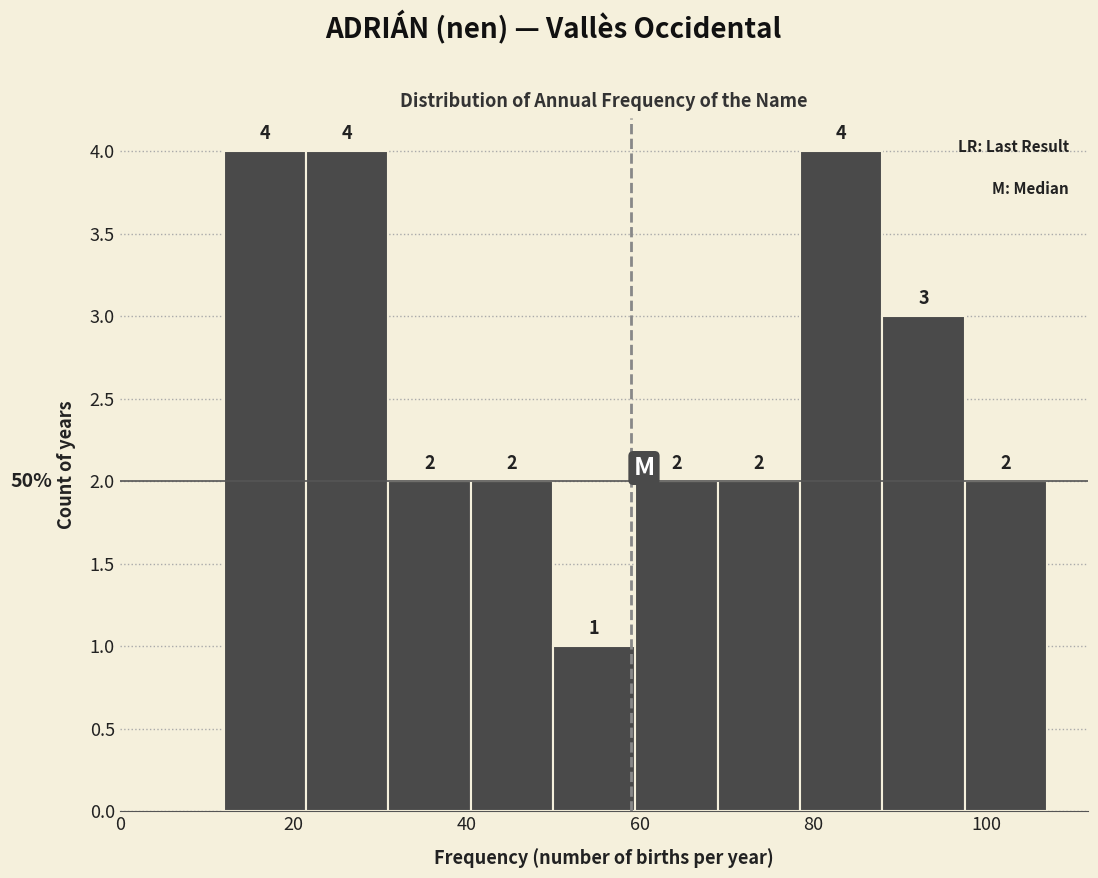

Reading left to right, list every bar in this chart as the range it spans on the x-axis followed by its height. The bar edges are not printed on the chart, so give them approximately, as read against the axis.

12.0 to 21.5: 4
21.5 to 31.0: 4
31.0 to 40.5: 2
40.5 to 50.0: 2
50.0 to 59.5: 1
59.5 to 69.0: 2
69.0 to 78.5: 2
78.5 to 88.0: 4
88.0 to 97.5: 3
97.5 to 107.0: 2